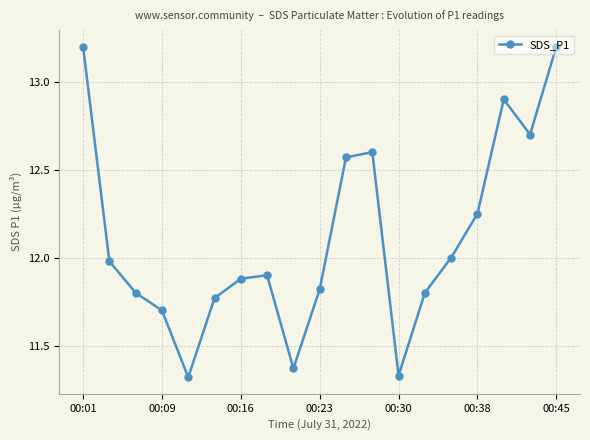

True or false: there are more than 2 points higher than both neighbors.

True